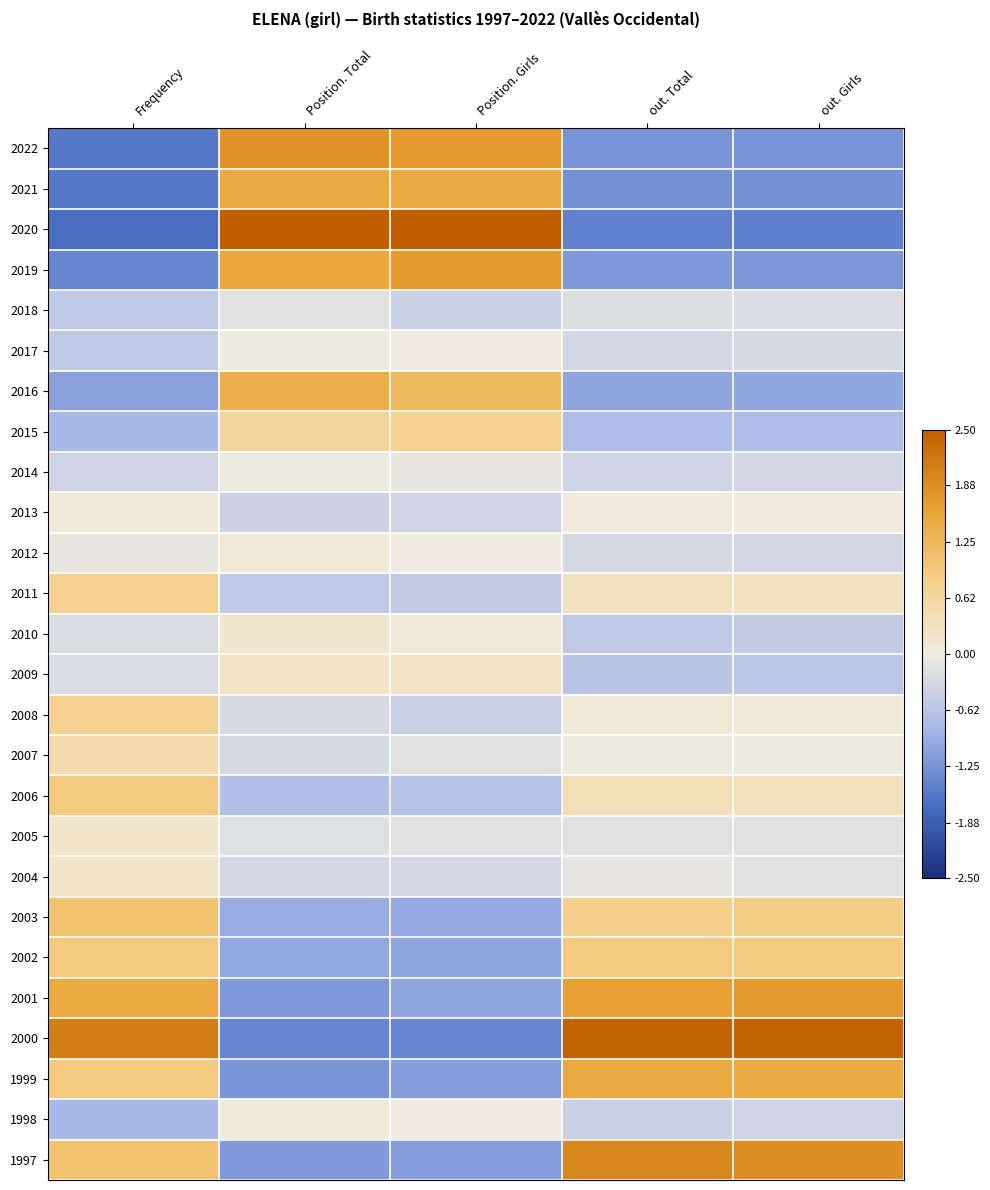

At which category is the sum across all series the highest?

Position. Total